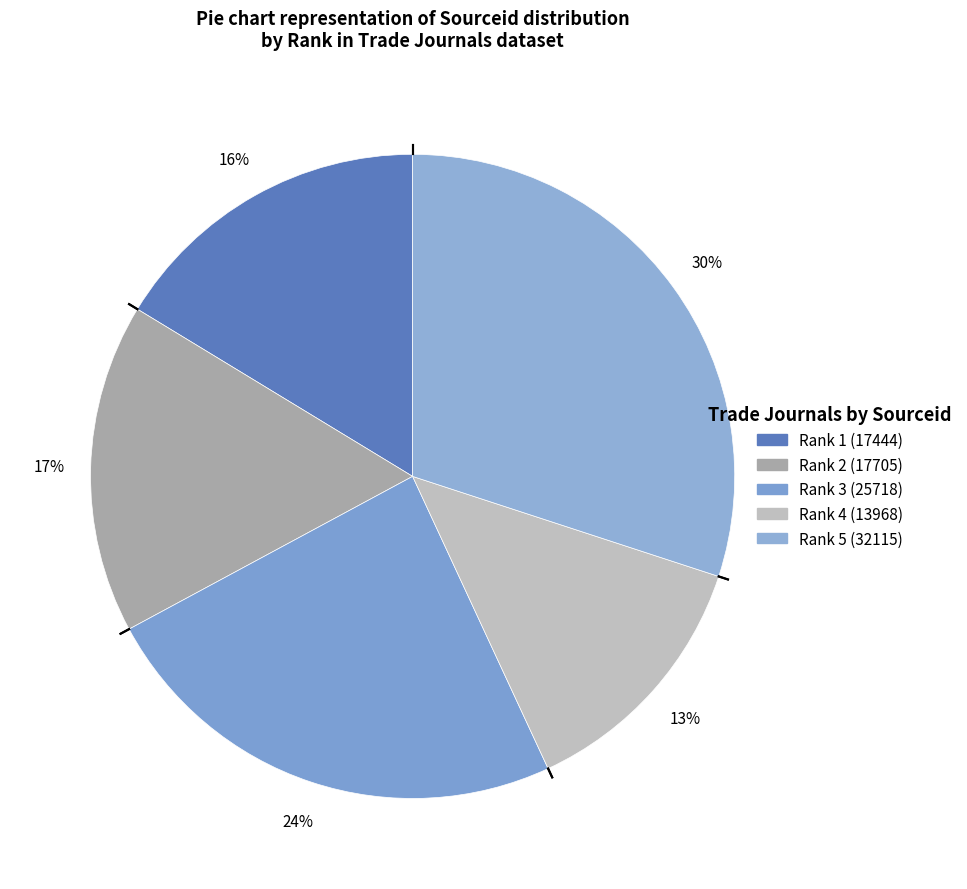

Is it true that Rank 5 (32115) is 36% of the pie?

False